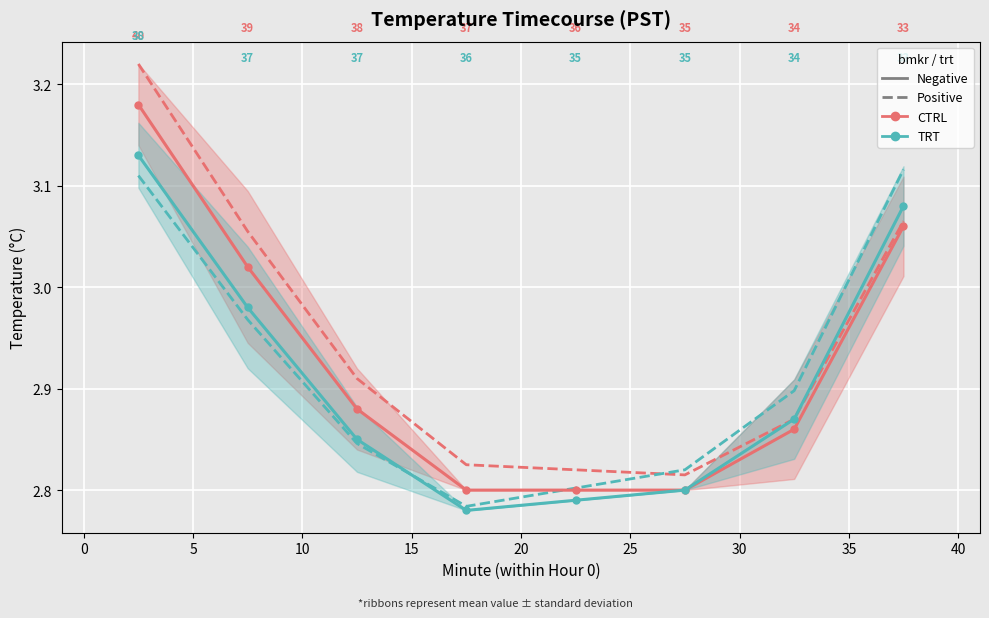

What is the maximum value for TRT – Positive?

3.1